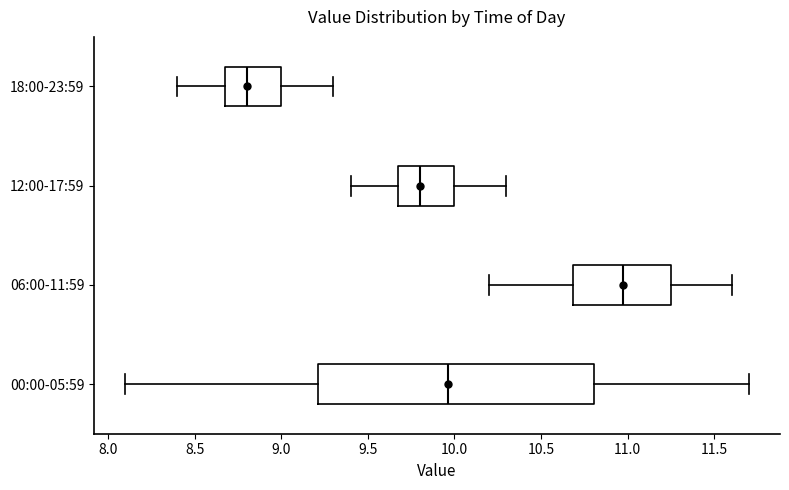

Comparing the boxes themselves (not the whiskers), which one is the widest?

00:00-05:59